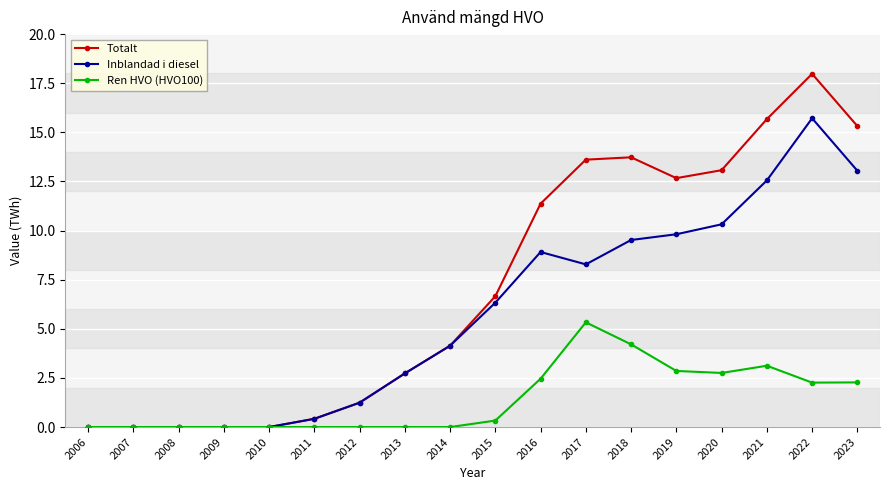

What is the average value of the Ren HVO (HVO100) series?

1.4